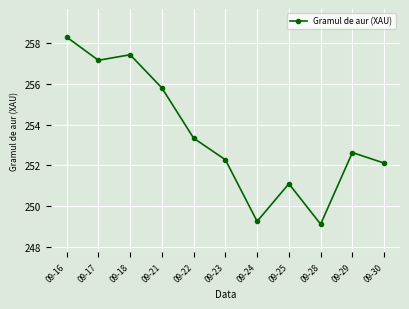

List the labels in order of value, smallest first.

09-28, 09-24, 09-25, 09-30, 09-23, 09-29, 09-22, 09-21, 09-17, 09-18, 09-16